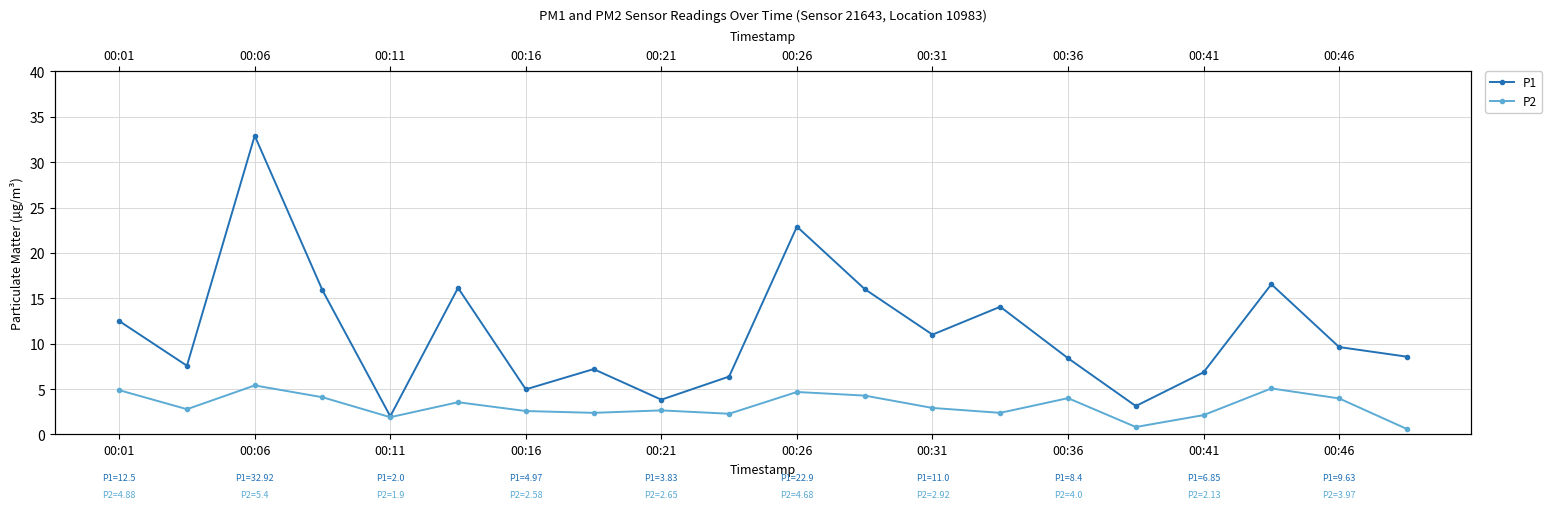

Is it true that P1 equals 11.0 at 00:31?

True